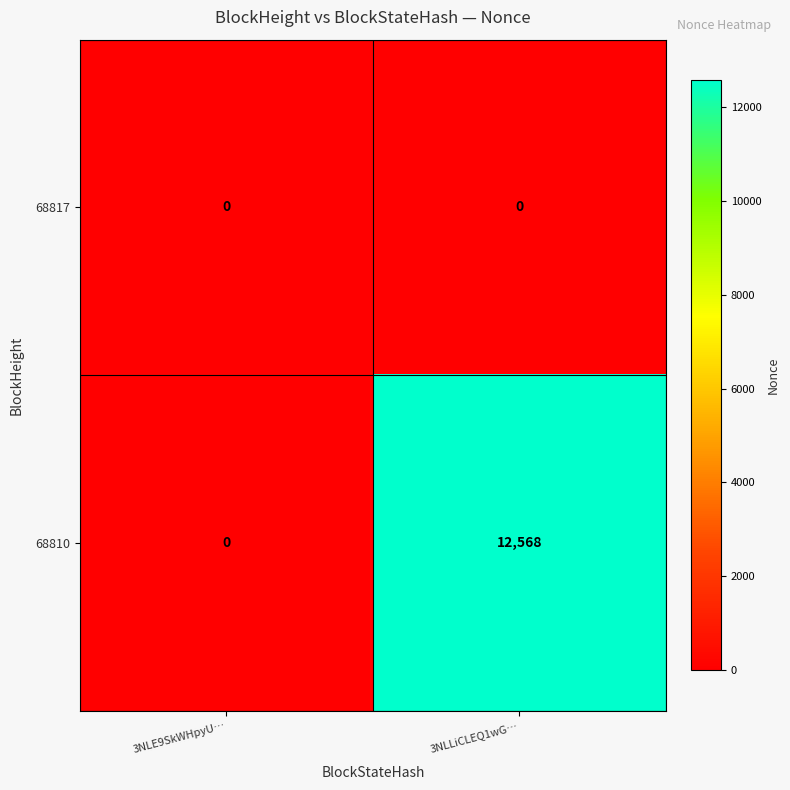

List the series in order of their peak value, lowest first.

68817, 68810